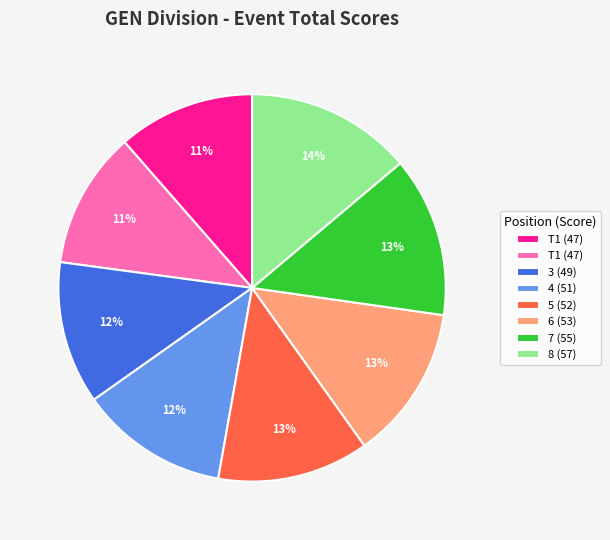

To the nearest percent, what is the average slice percentage?

12%